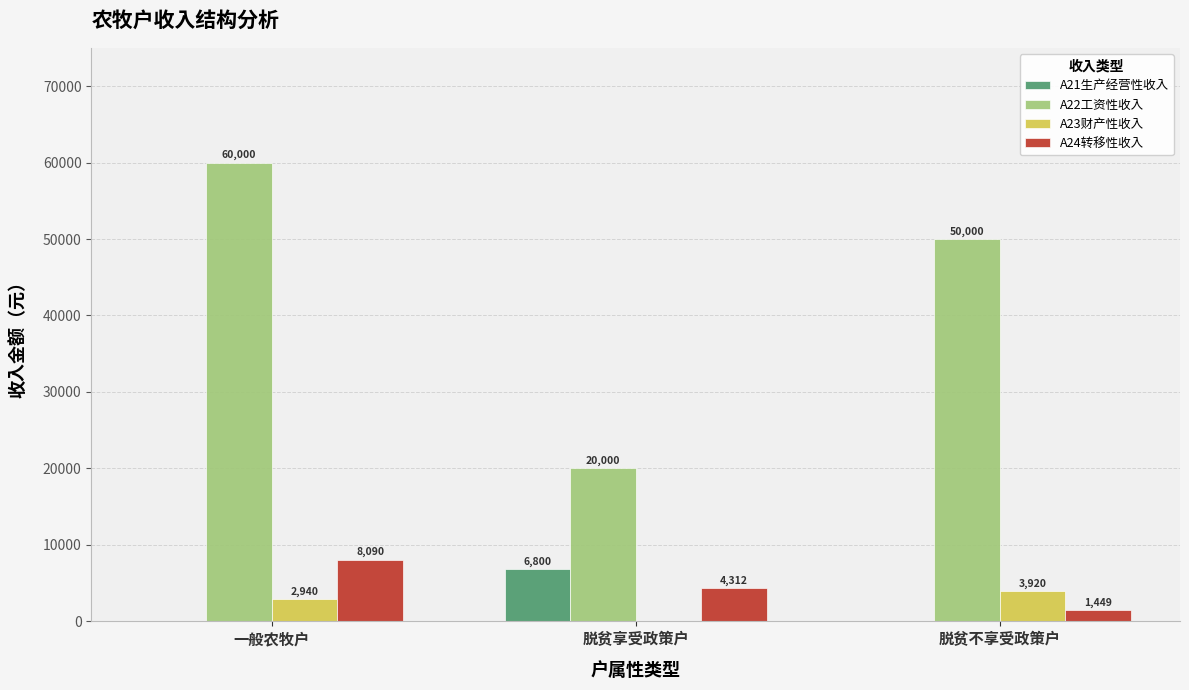

The A22工资性收入 series shows 96905.3 at 一般农牧户. True or false?

False